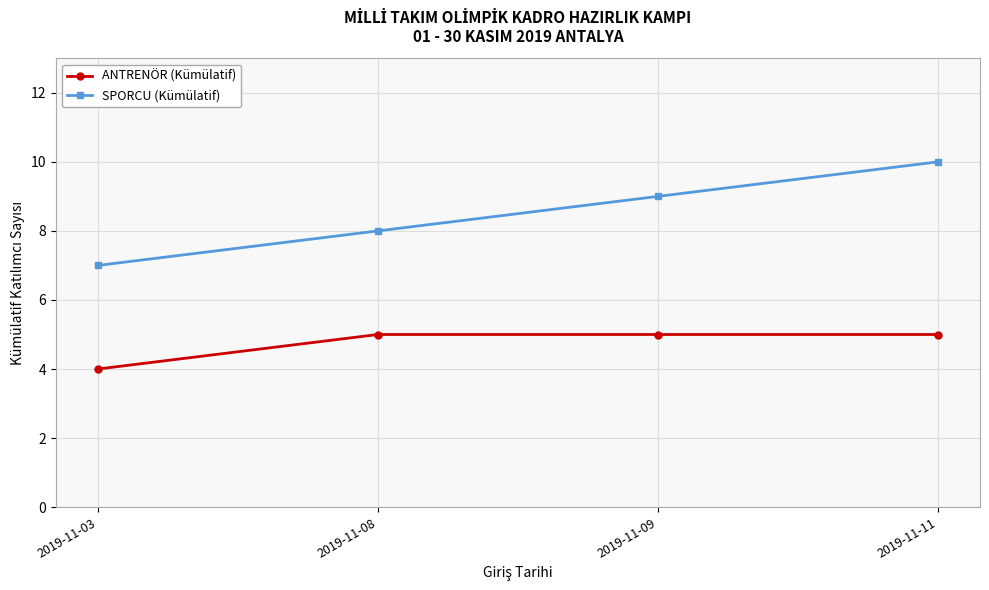

True or false: SPORCU (Kümülatif) and ANTRENÖR (Kümülatif) intersect in this chart.

False